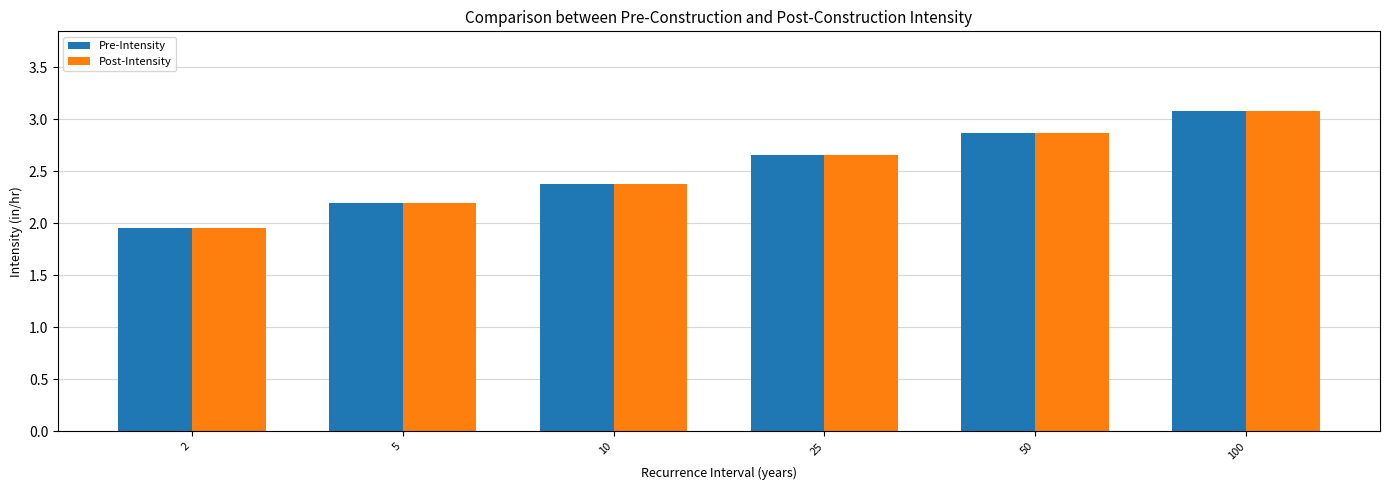

What is the greatest value displayed?

3.1